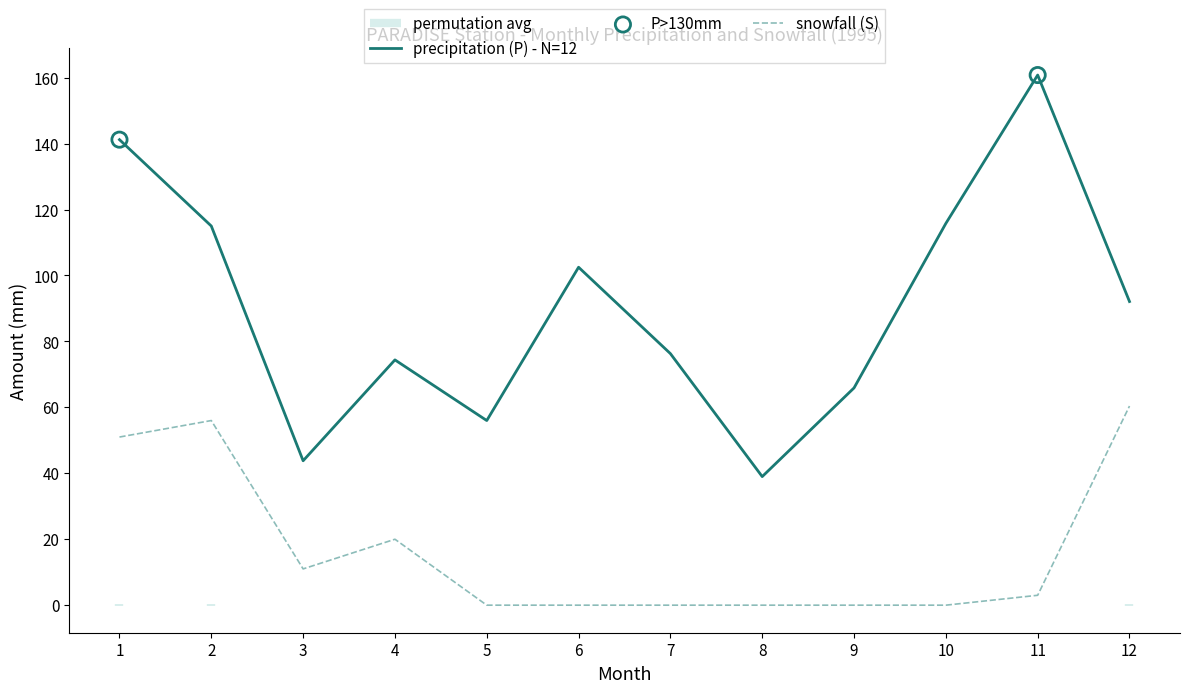

Which series has the largest total across all categories?

precipitation (P)